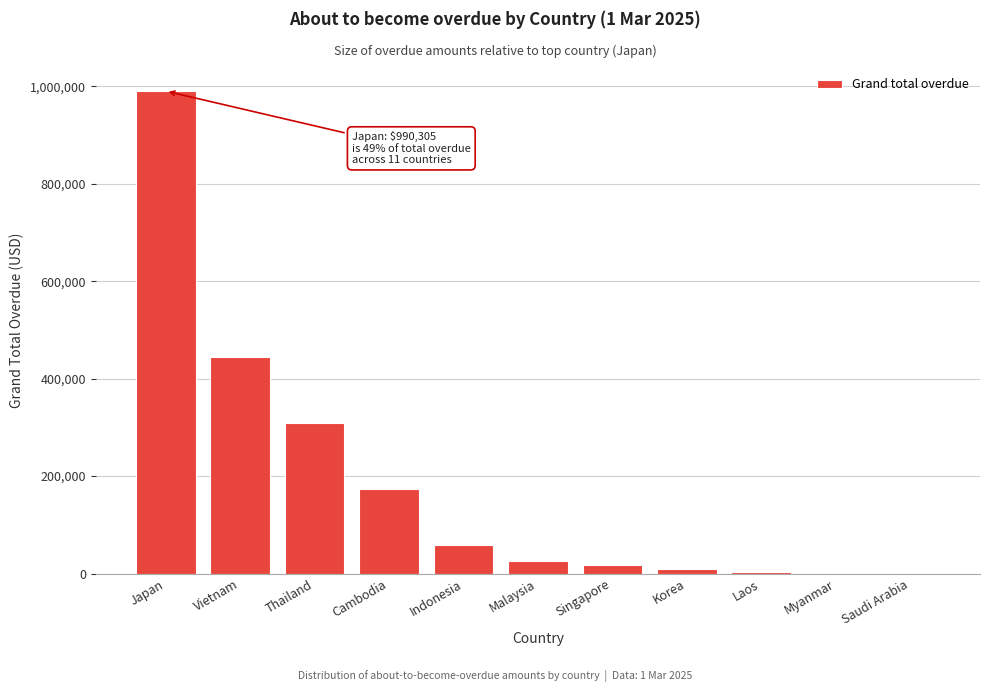

What value does the data have at Vietnam?

444454.2